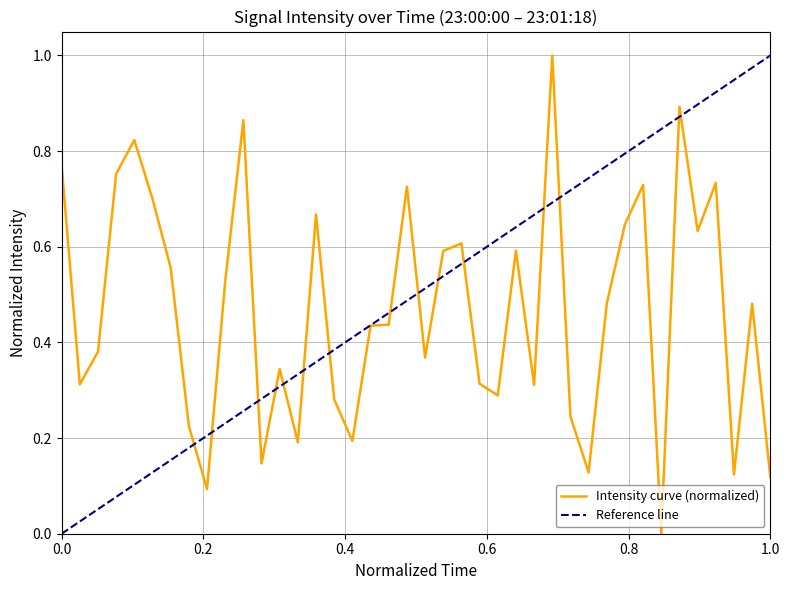

How many interior local valleys (lower than both neighbors) does the data have?

12